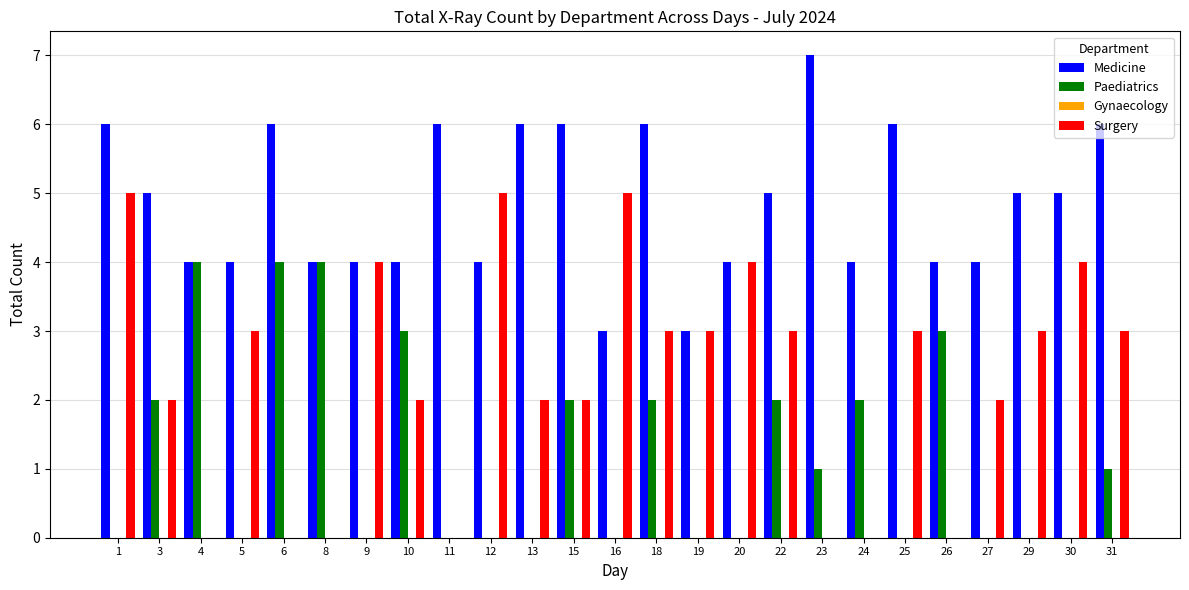

What is the total value across all series at 31?

10